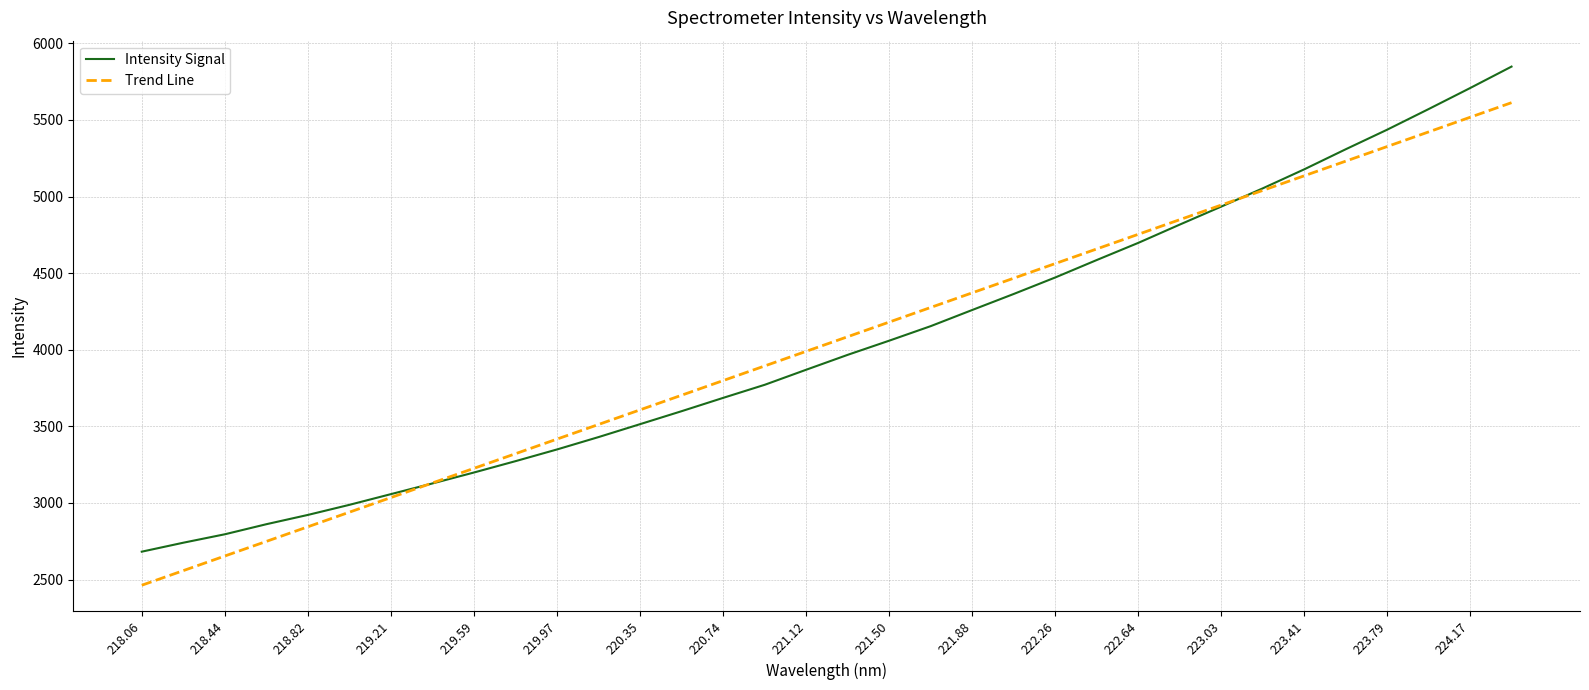

List the series in order of their peak value, lowest first.

Trend Line, Intensity Signal